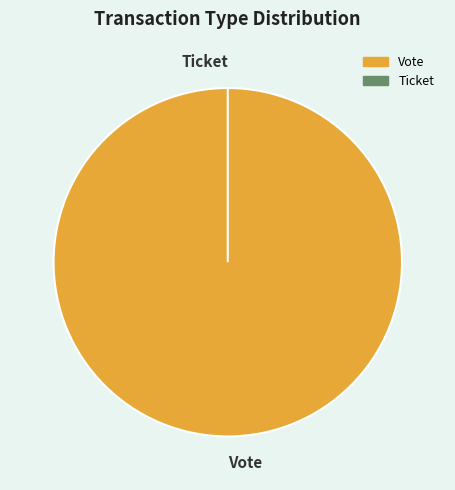

What percentage is NOT represented by Ticket?

100.0%